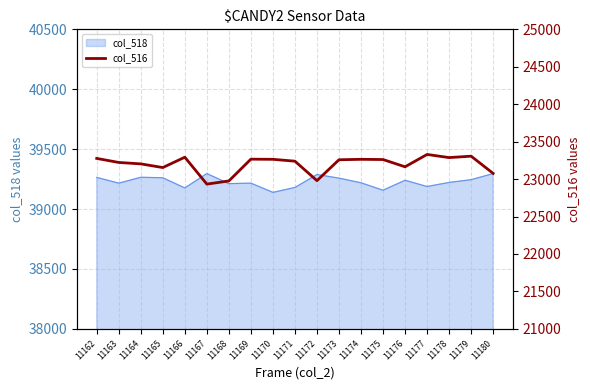

What is the greatest value displayed?

23329